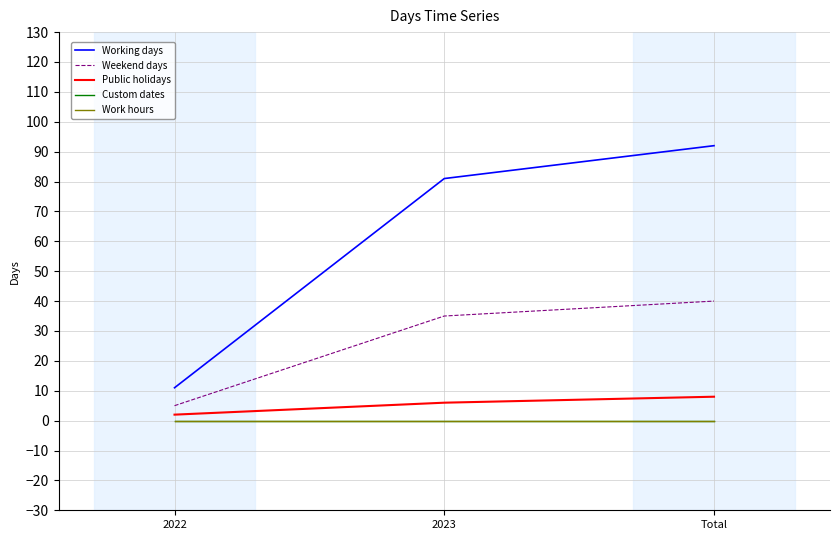

Reading left to right, transcribe all the data shown in this chart.

Working days: 11	81	92
Weekend days: 5	35	40
Public holidays: 2	6	8
Custom dates: 0	0	0
Work hours: 0	0	0